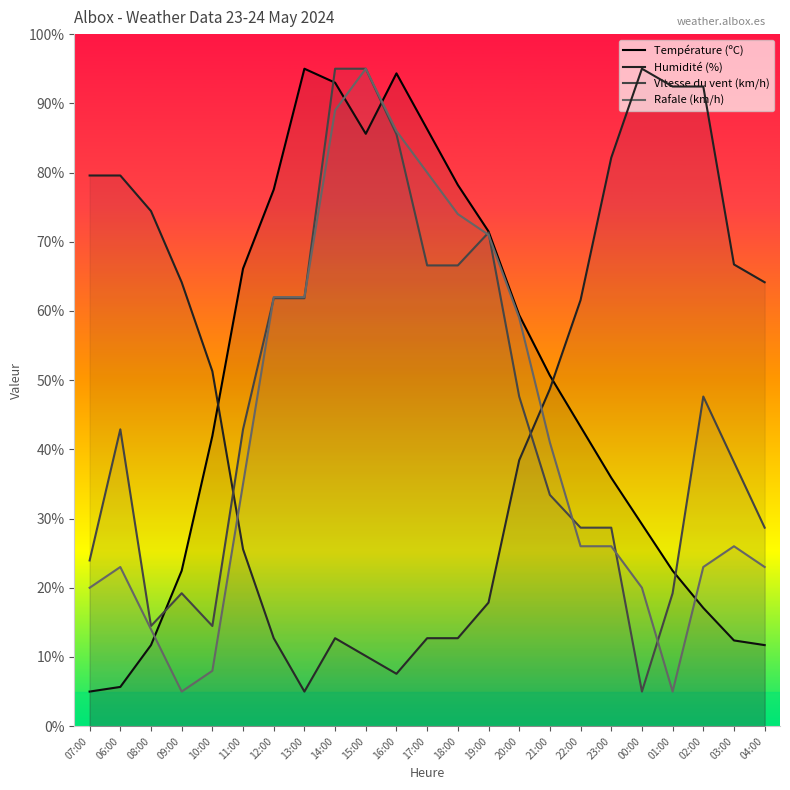

Which series has the largest total across all categories?

Température (ºC)